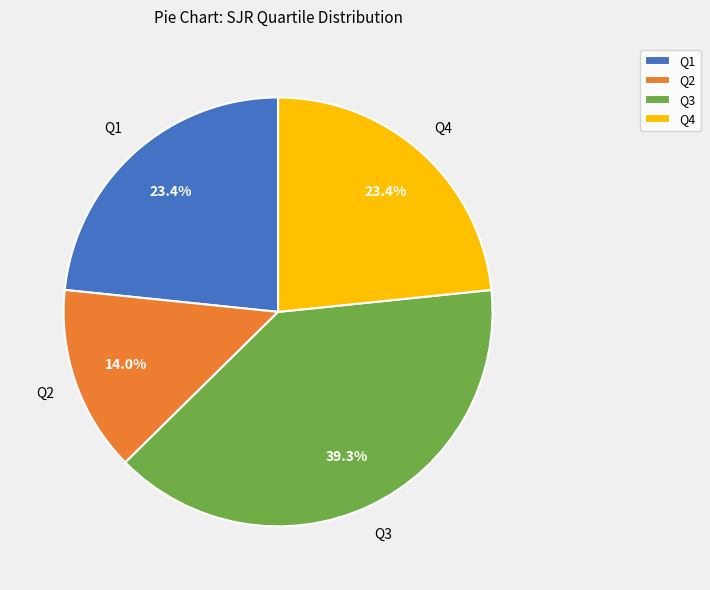

To the nearest percent, what percentage of the pie is Q4?

23%